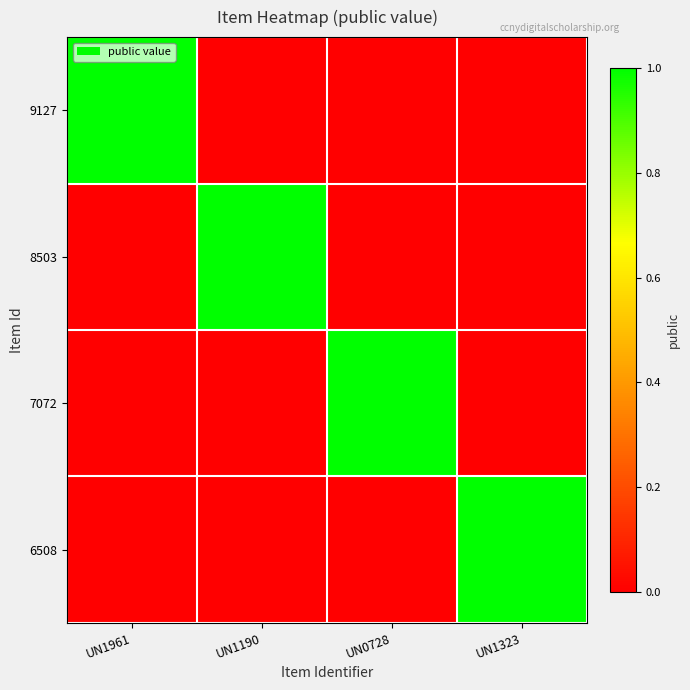

Reading right to left, extract all data points from this chart.

9127: UN1323=0	UN0728=0	UN1190=0	UN1961=1
8503: UN1323=0	UN0728=0	UN1190=1	UN1961=0
7072: UN1323=0	UN0728=1	UN1190=0	UN1961=0
6508: UN1323=1	UN0728=0	UN1190=0	UN1961=0